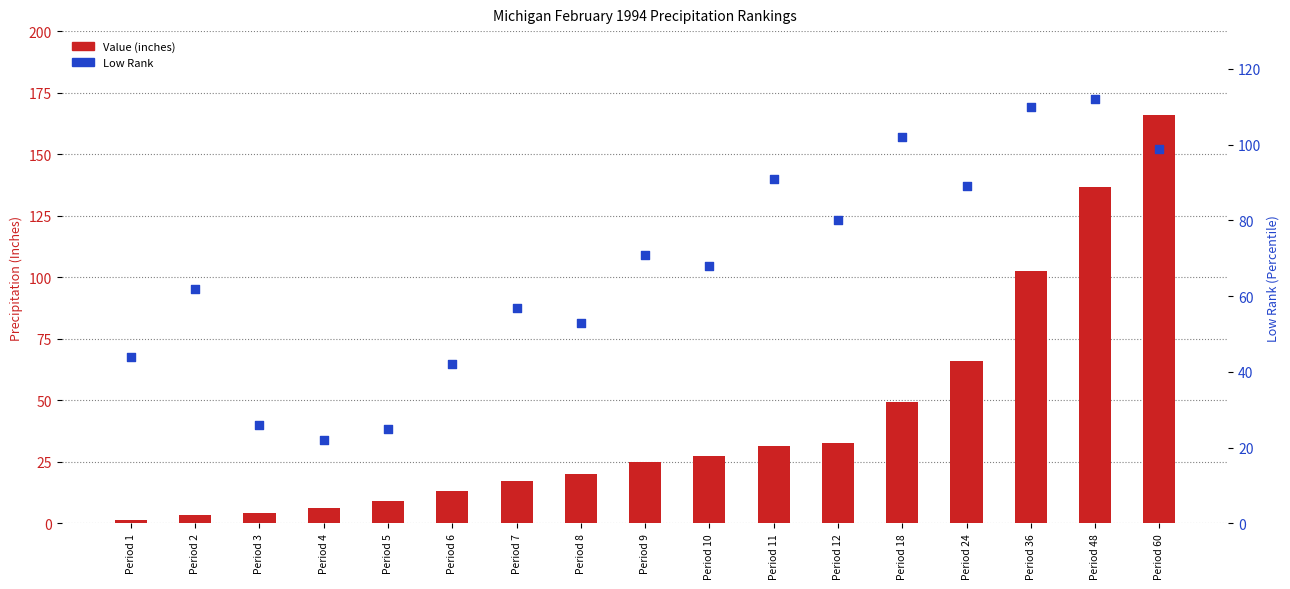

Is the value of Value (inches) at Period 9 greater than the value of Low Rank (percentile) at Period 4?

Yes